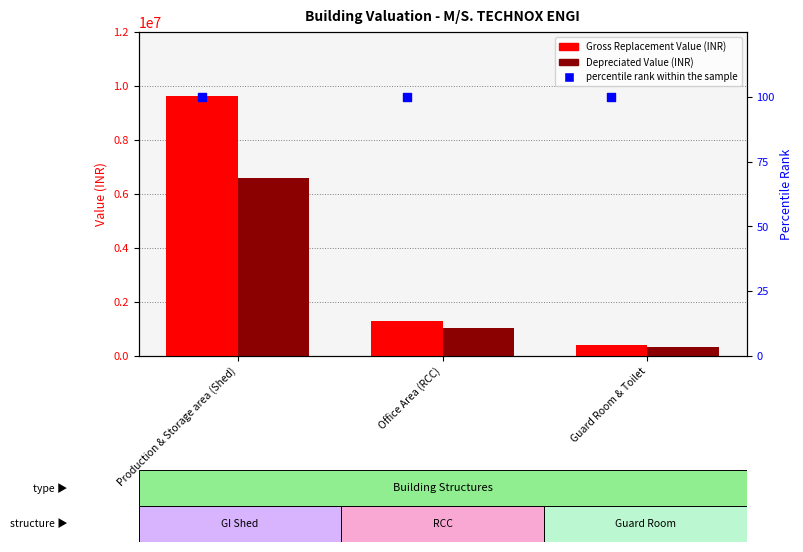

What are all the series names shown in the legend?

Gross Replacement Value (INR), Depreciated Value (INR), percentile rank within the sample